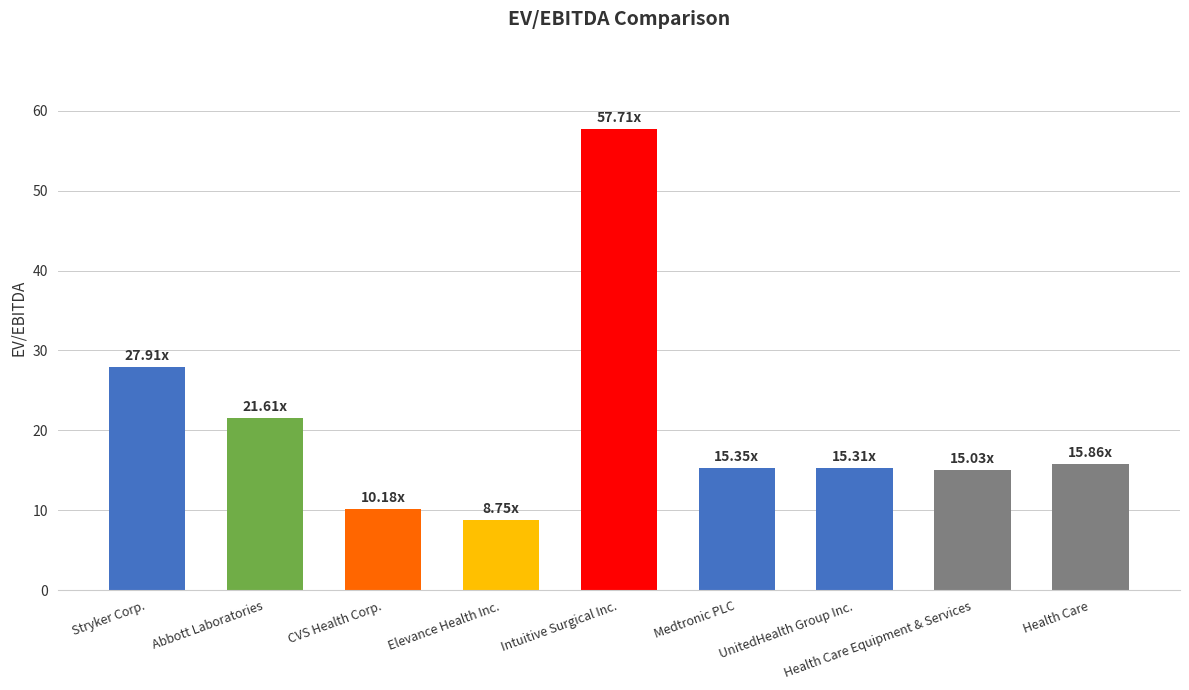

What is the change in value from Elevance Health Inc. to UnitedHealth Group Inc.?

+6.6